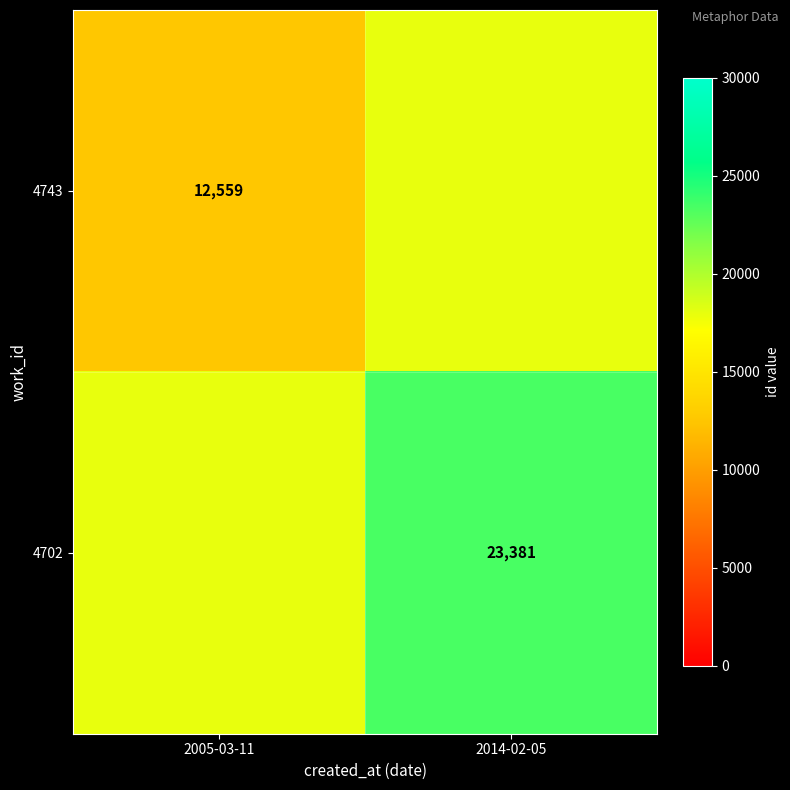

True or false: 4702 has a value of 34315 at 2014-02-05.

False